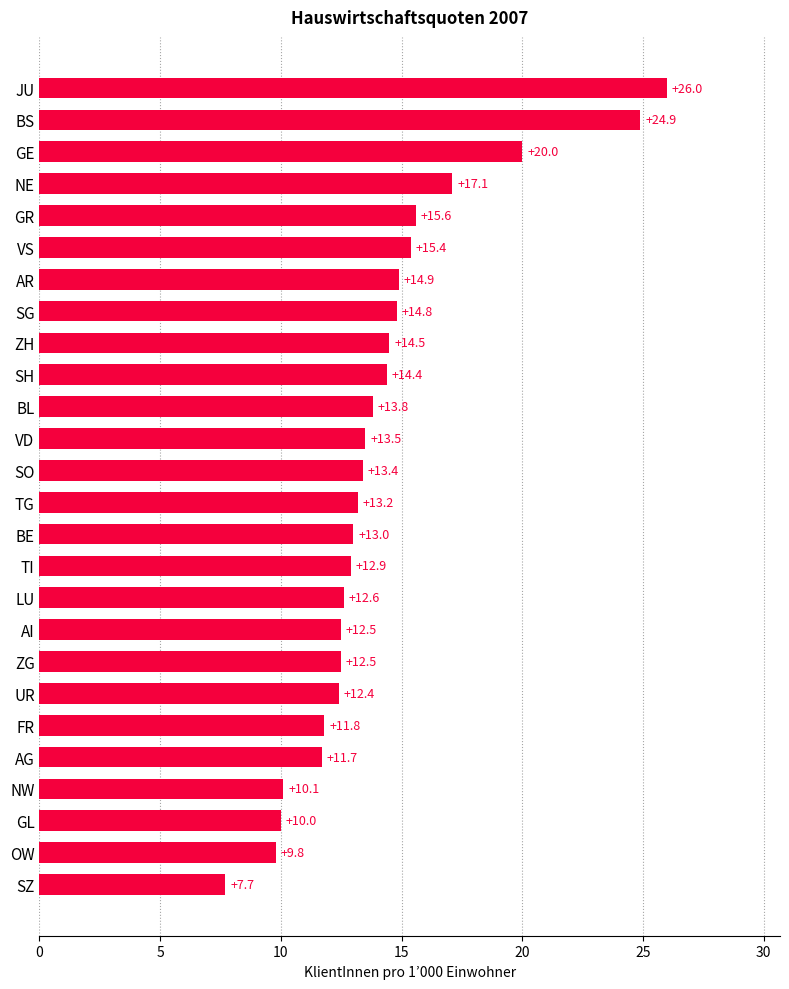

At which label is the value closest to 16?

GR